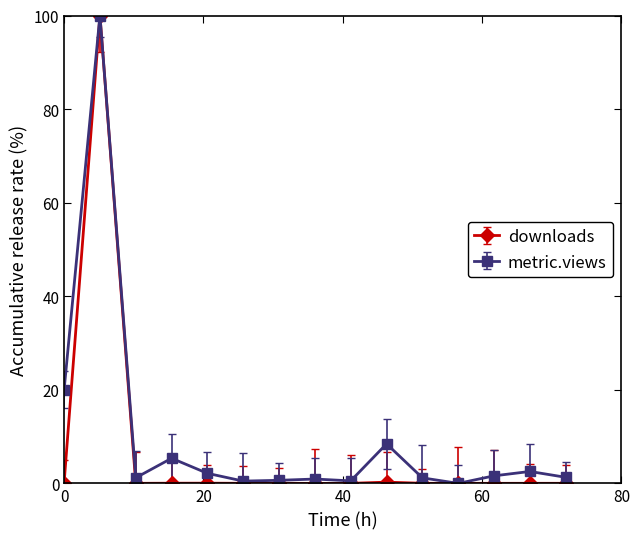

Which series ends up on top after the final intersection of downloads and metric.views?

metric.views